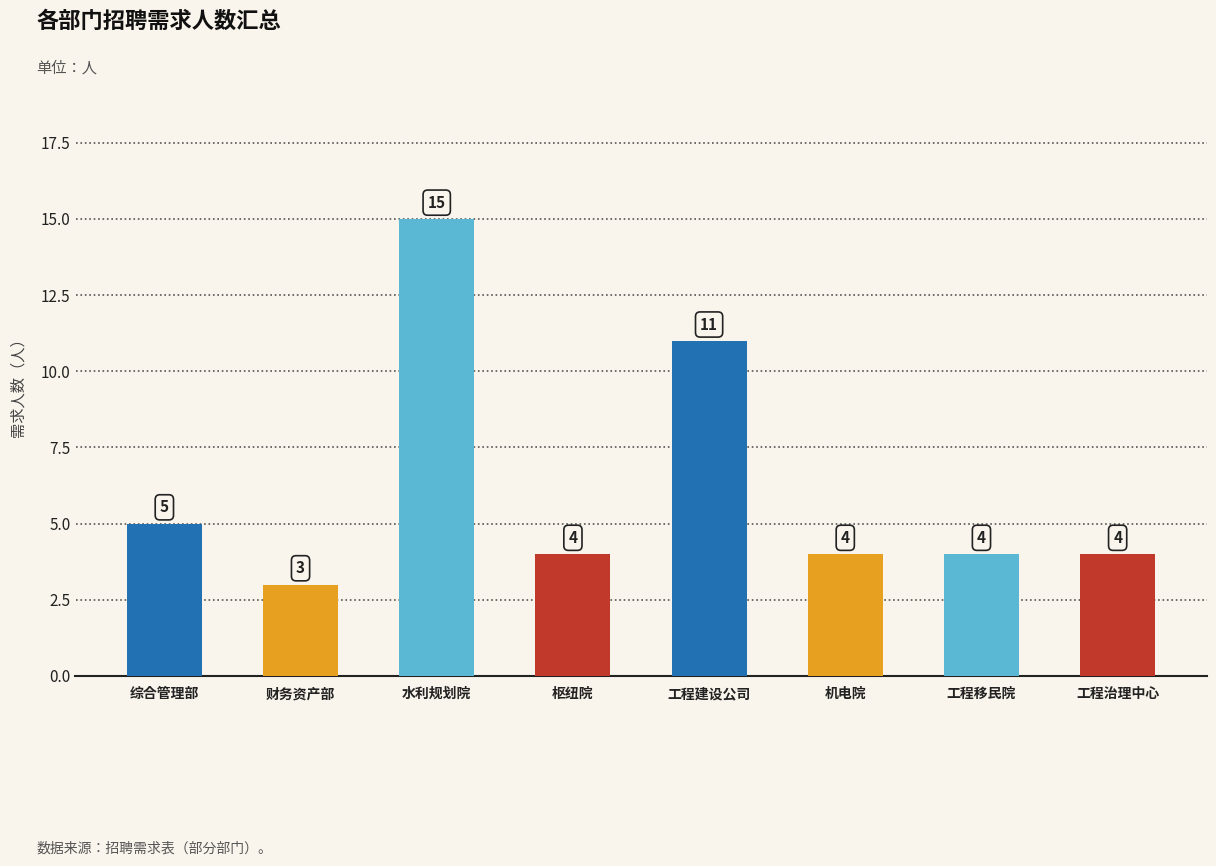

What is the label of the 8th bar from the left?

工程治理中心